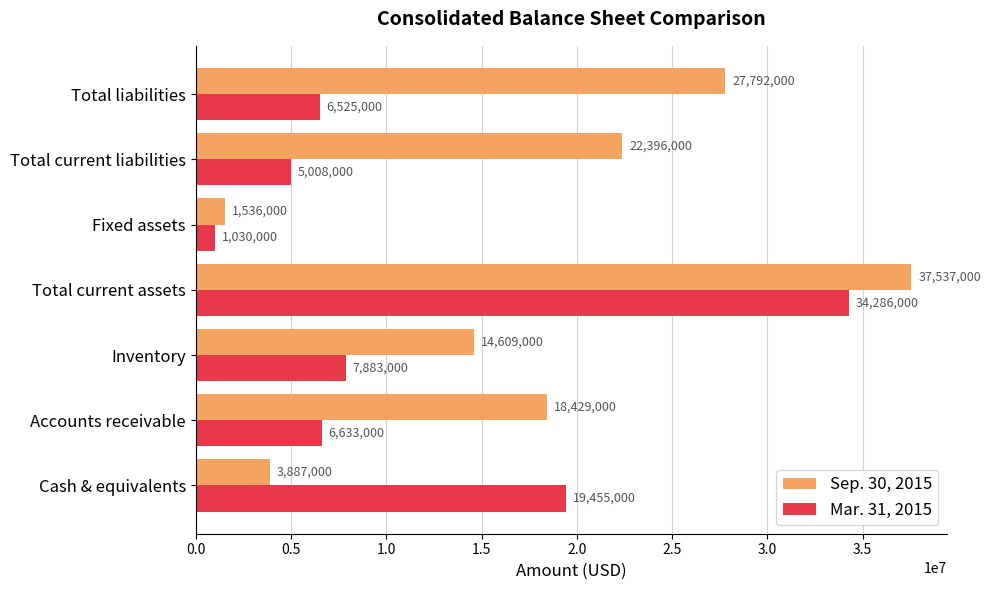

How many series are shown in this chart?

2